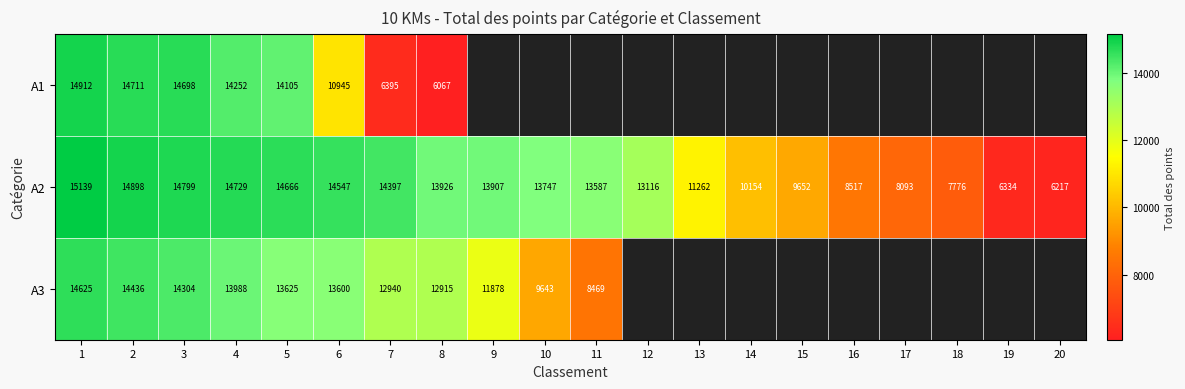

What is the total value across all series at 3?

43801